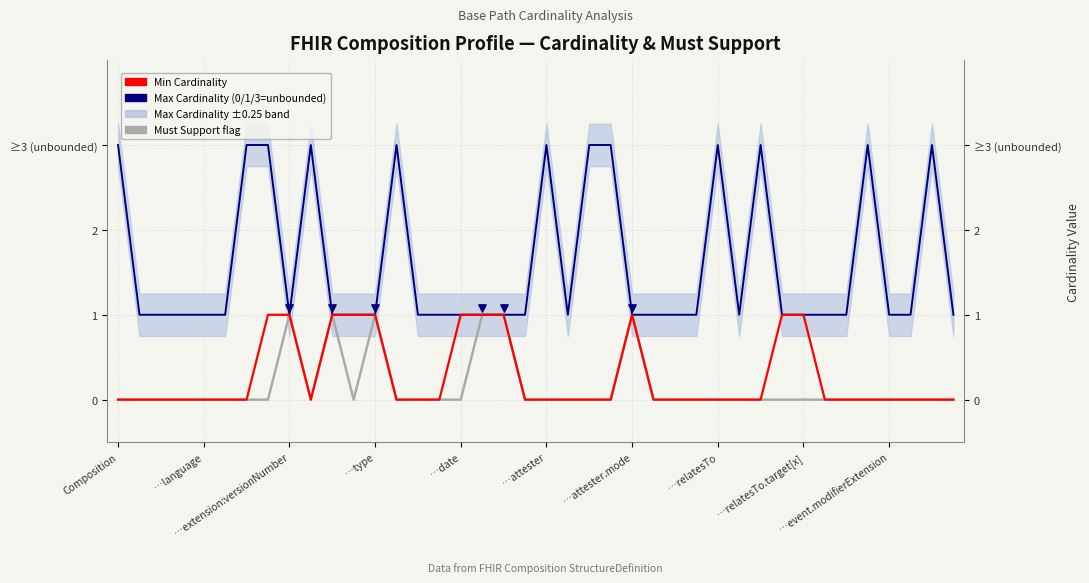

Which series has the widest spread of Y values?

Max Cardinality (0/1/3=unbounded)